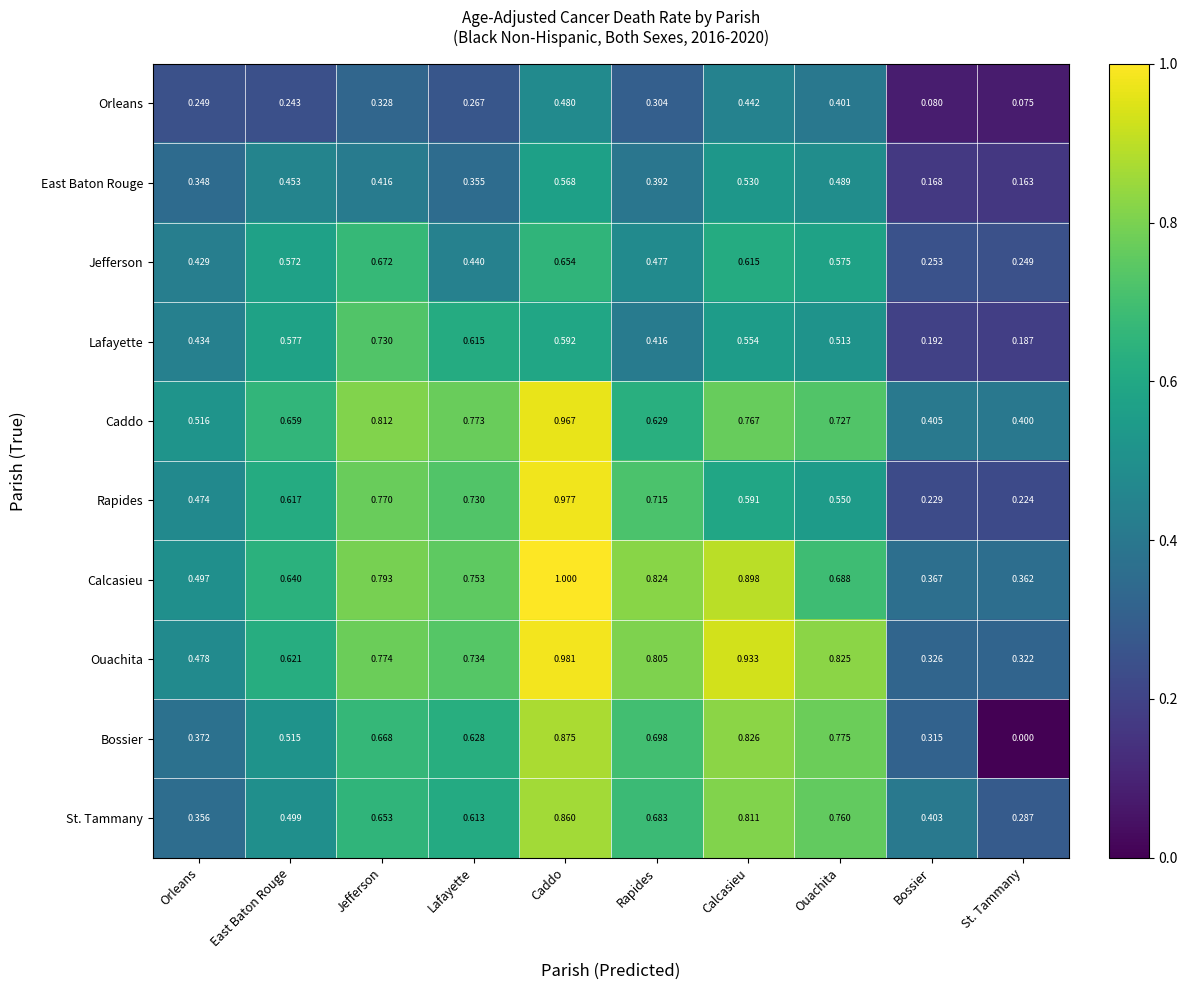

At Jefferson, list the series in order from largest to smallest.

Caddo, Calcasieu, Ouachita, Rapides, Lafayette, Jefferson, Bossier, St. Tammany, East Baton Rouge, Orleans